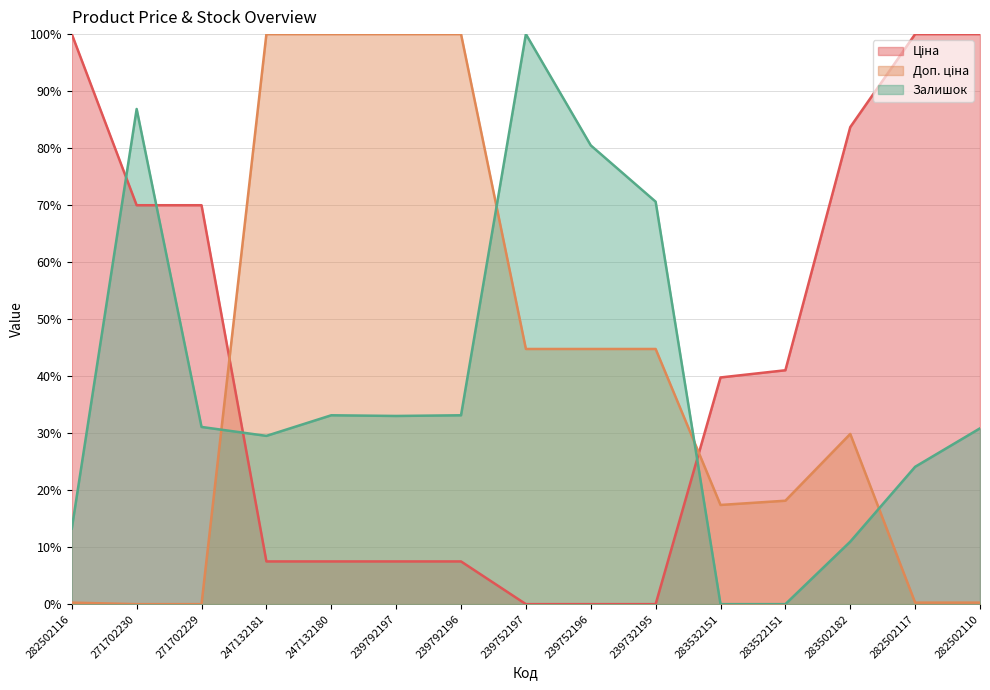

What is the difference between the highest and lowest values at 283502182?

72.7